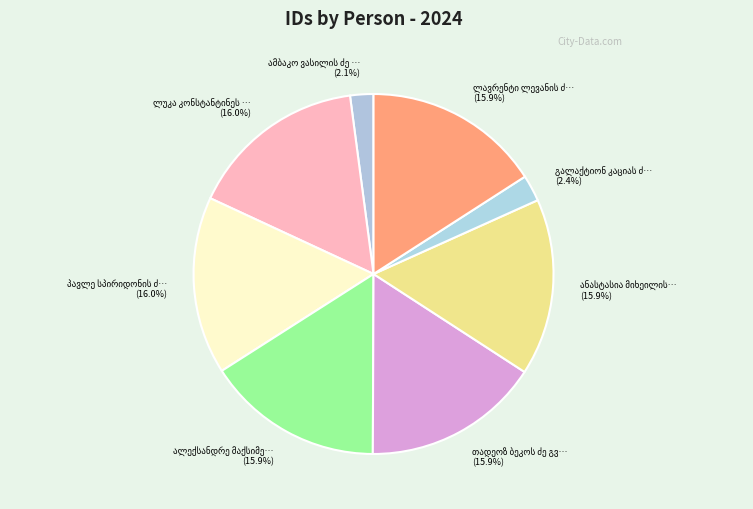

Is the sum of ალექსანდრე მაქსიმეს ძე გაგუა and ამბაკო ვასილის ძე გოთოშია greater than half?

No